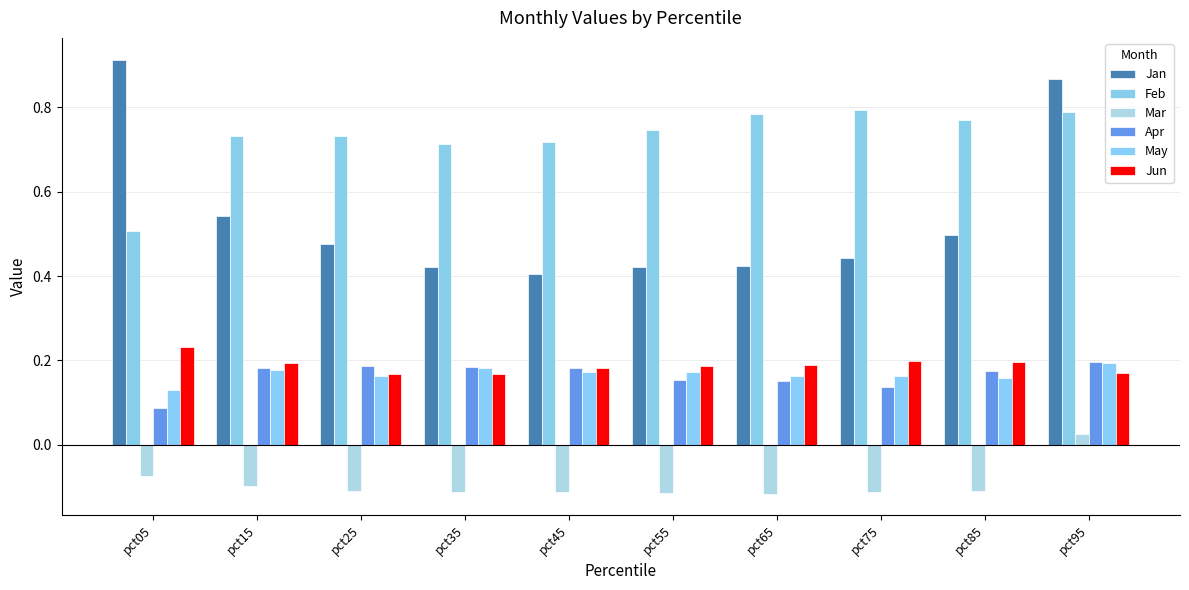

Count the number of data series in this chart.

6